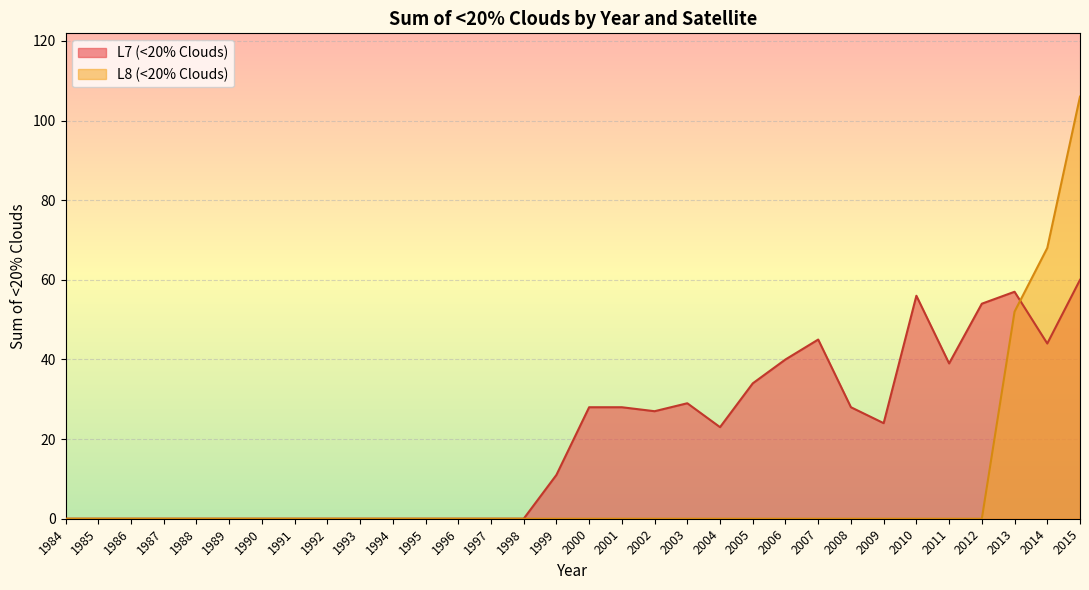

Which has a higher value, 1996 or 1984?

1996